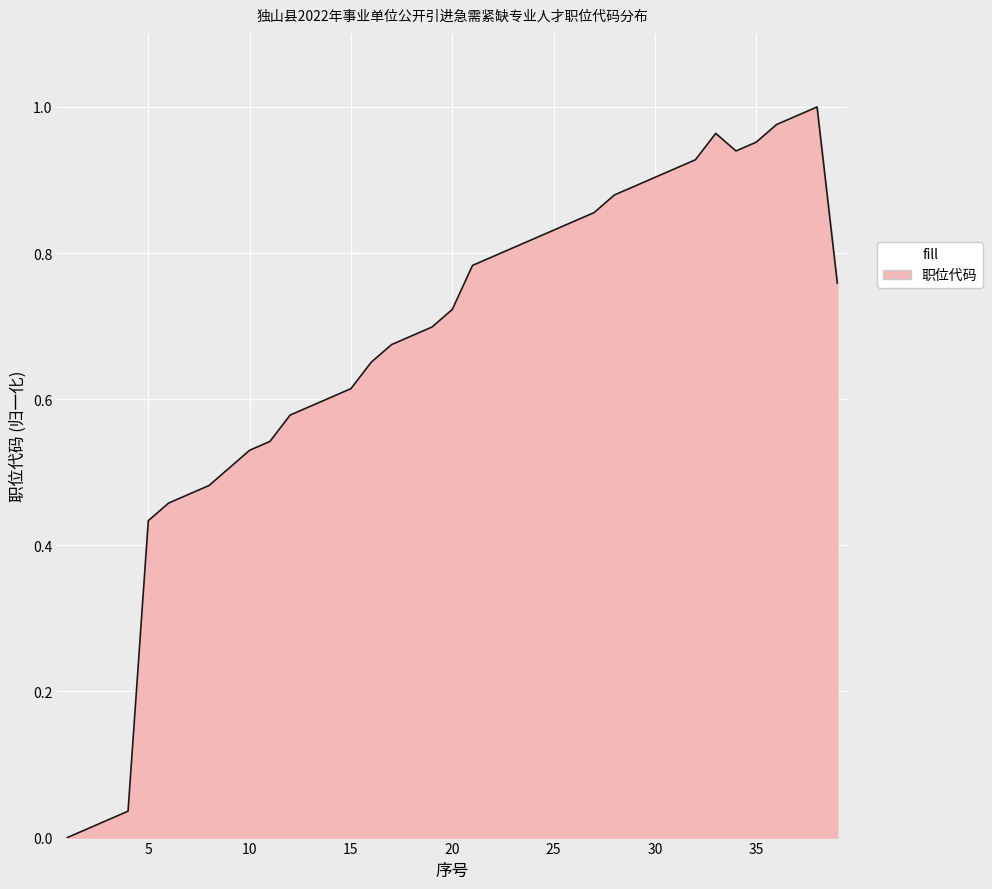

What is the value of the 20th point from the left?

0.7